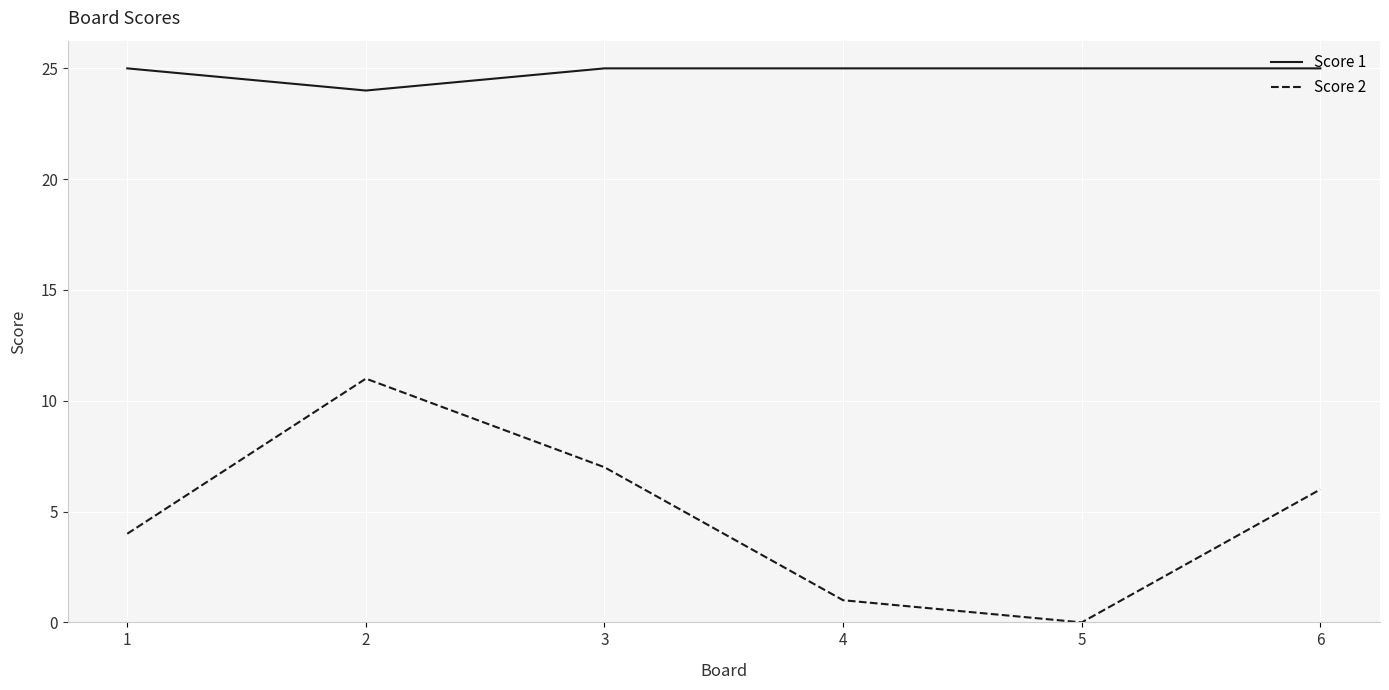

What is the highest value of the Score 1 series?

25